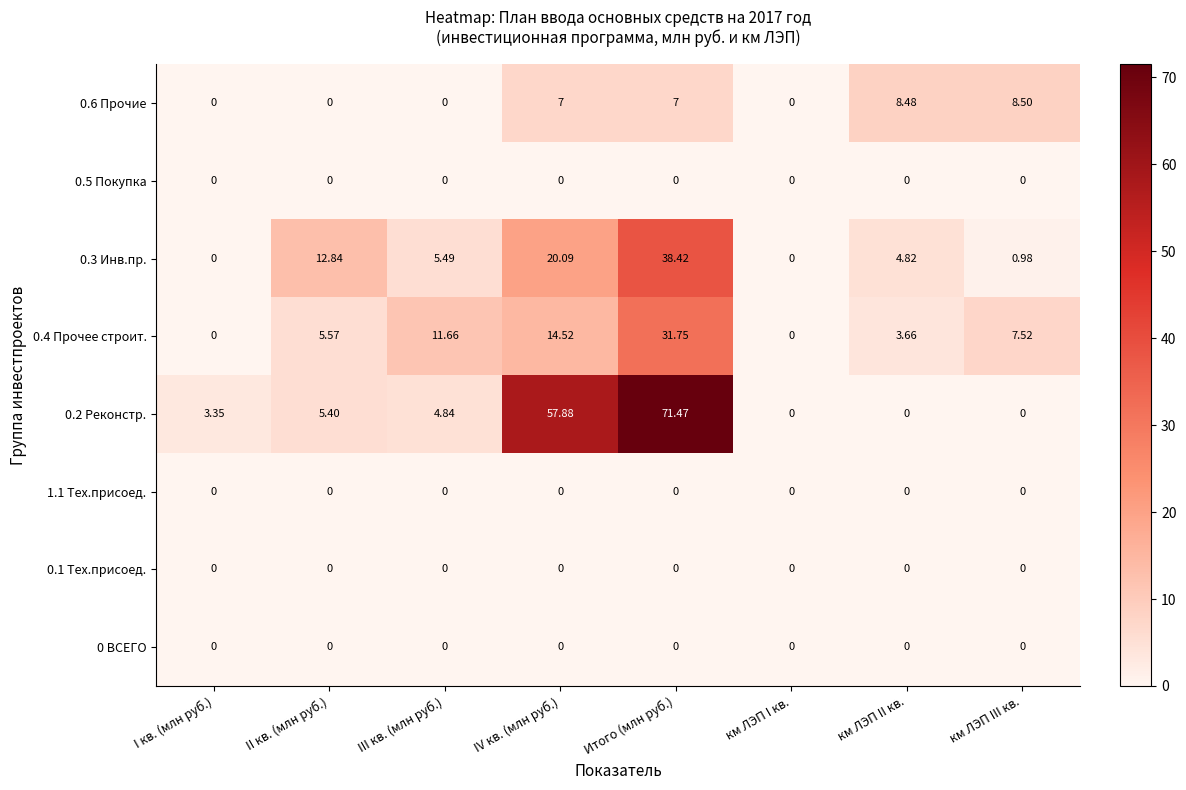

At which category is the sum across all series the highest?

Итого (млн руб.)